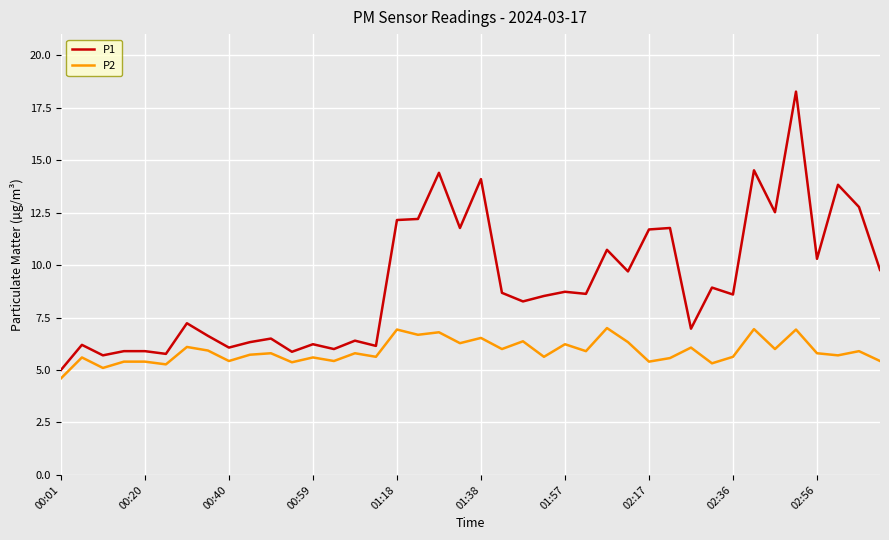

List the series in order of their overall mean, lowest first.

P2, P1